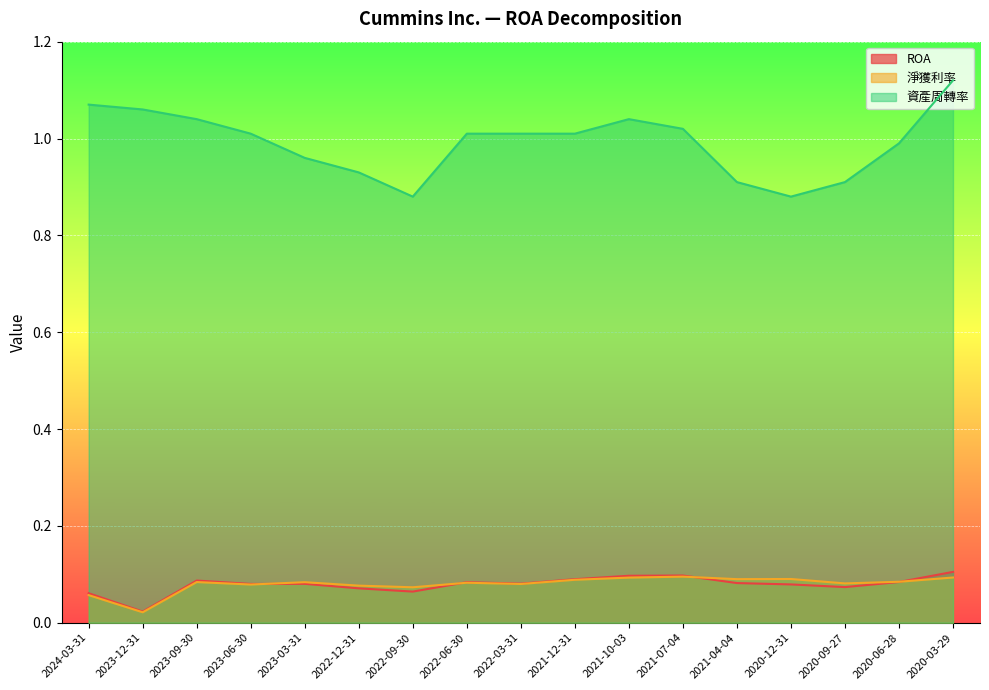

What position from the left is 2023-06-30?

4